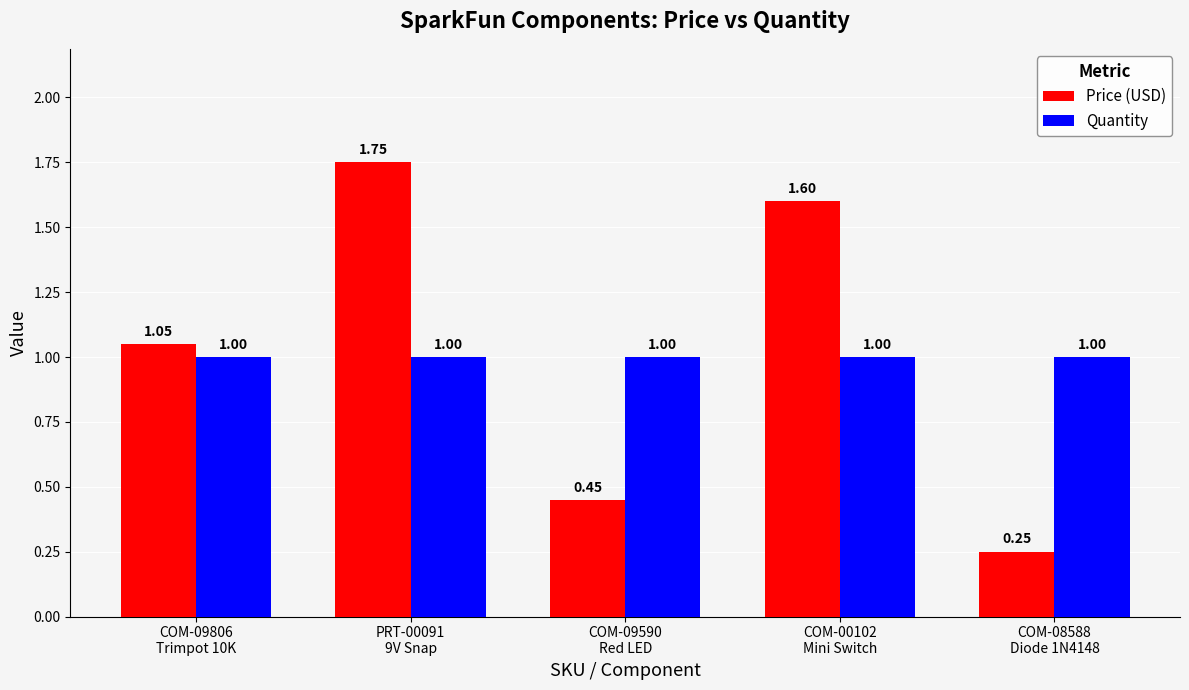

What is the spread (max minus min) of values at COM-00102
Mini Switch?

0.6